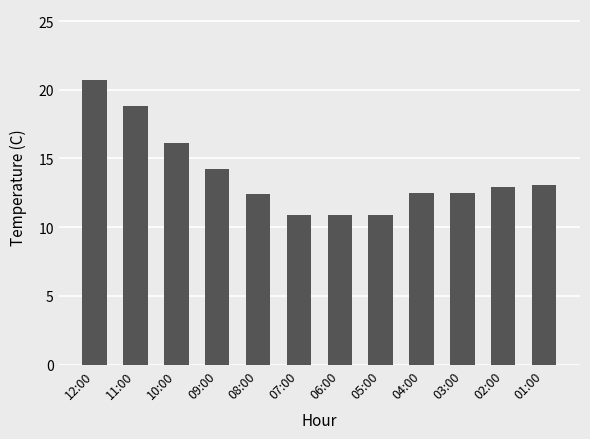

Are the bars grouped side by side (vs. stacked)?

No